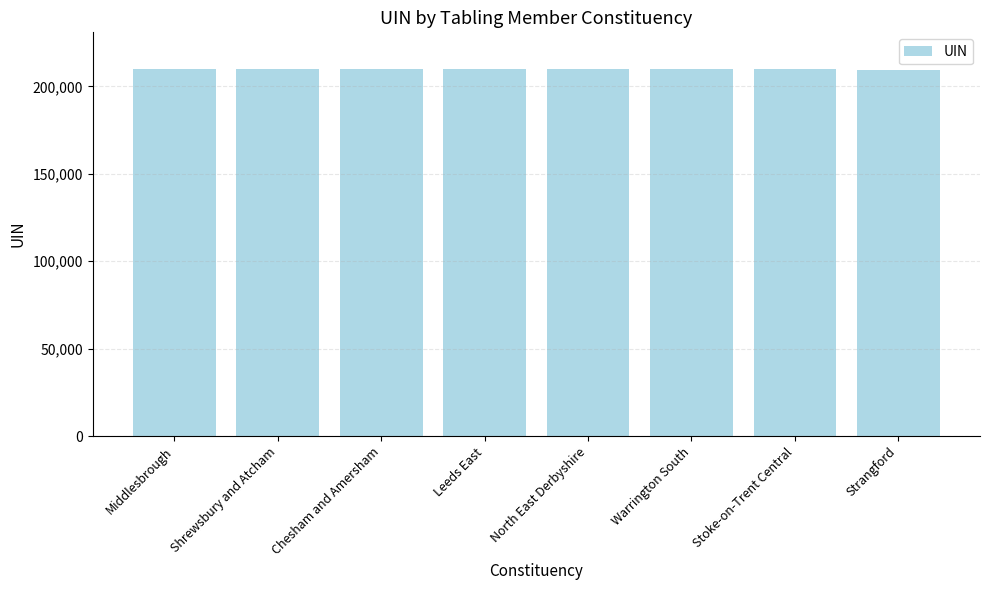

Are the bars grouped side by side (vs. stacked)?

No